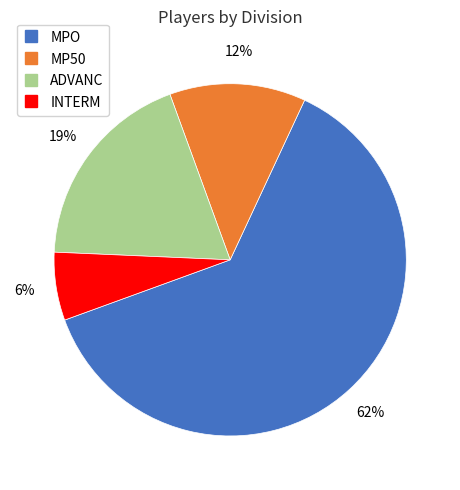

Which category has the smallest portion of the pie?

INTERM